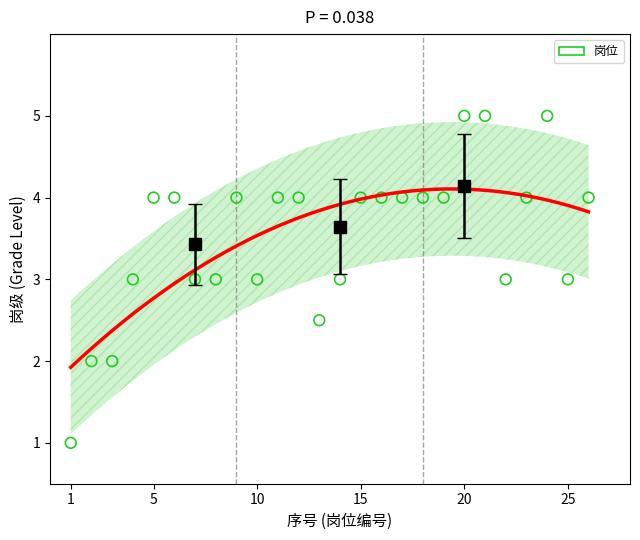

What is the range of Y values (max minus min)?

4.0